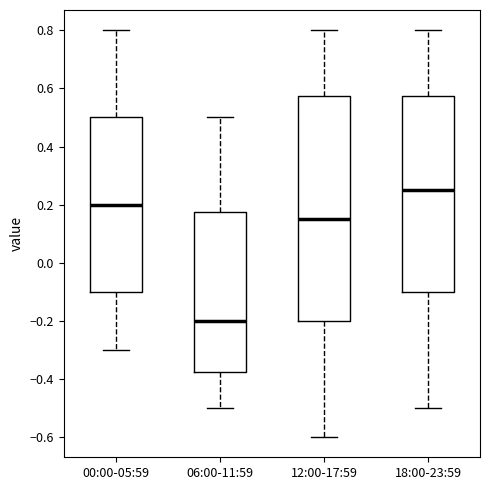

Where does the median line of the box for 06:00-11:59 sit on the y-axis? The values are not printed on the chart, so give them approximately, as read against the axis.

-0.20